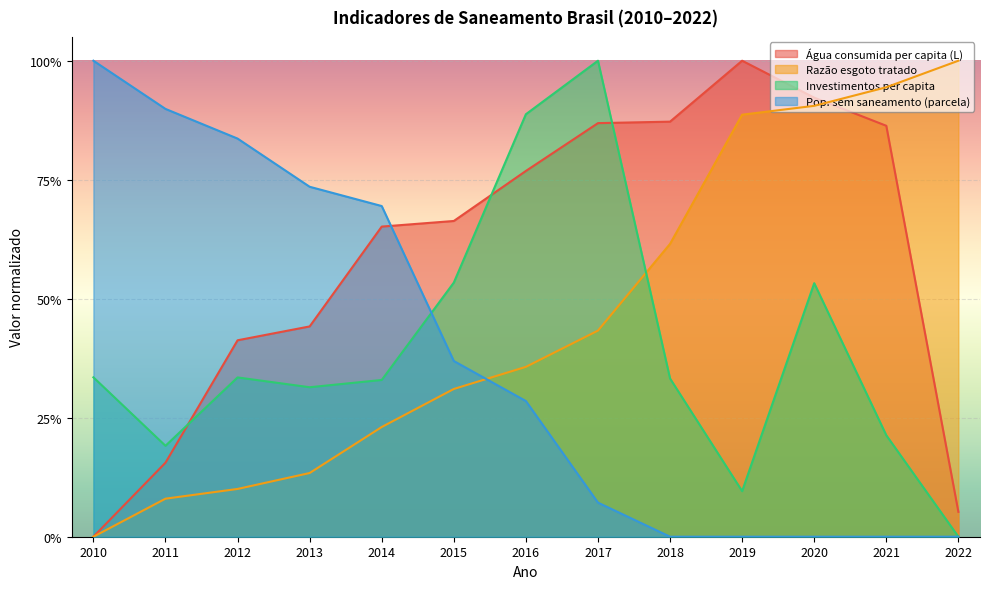

At which label is Água consumida per capita (L) closest to 0?

2010